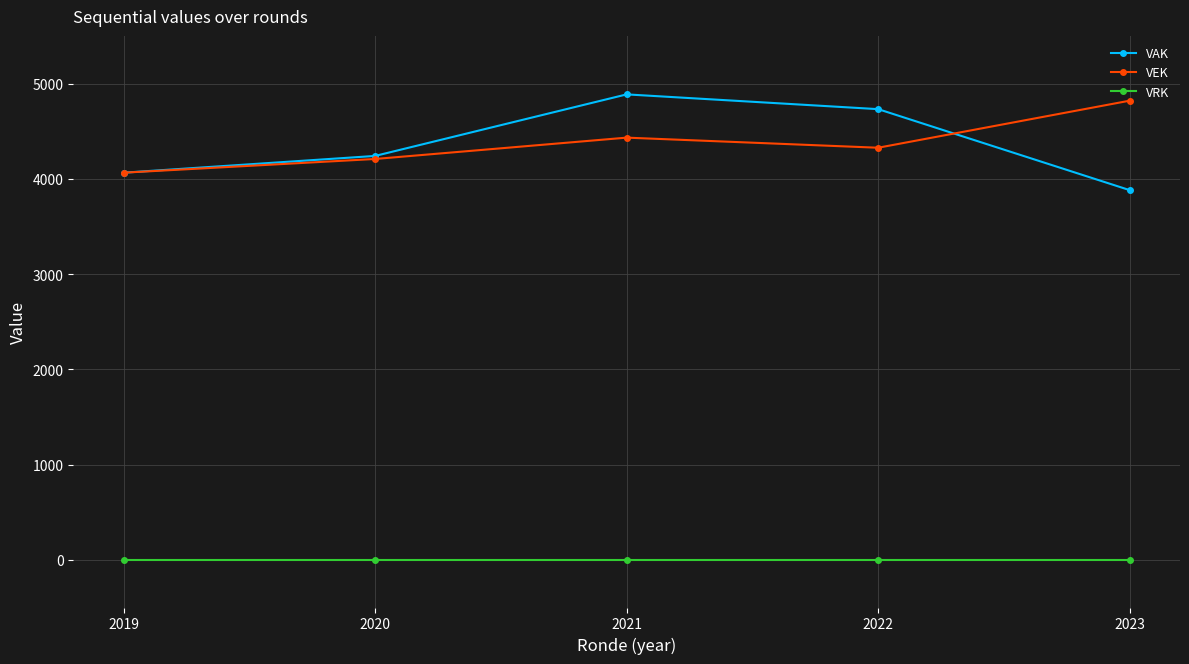

True or false: VRK and VAK intersect in this chart.

False